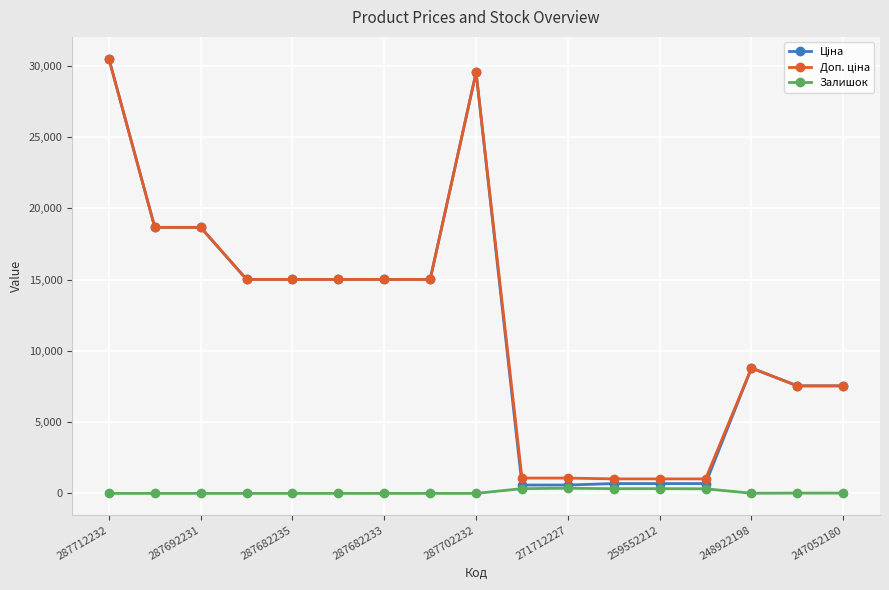

Does the chart display data point markers on the line(s)?

Yes